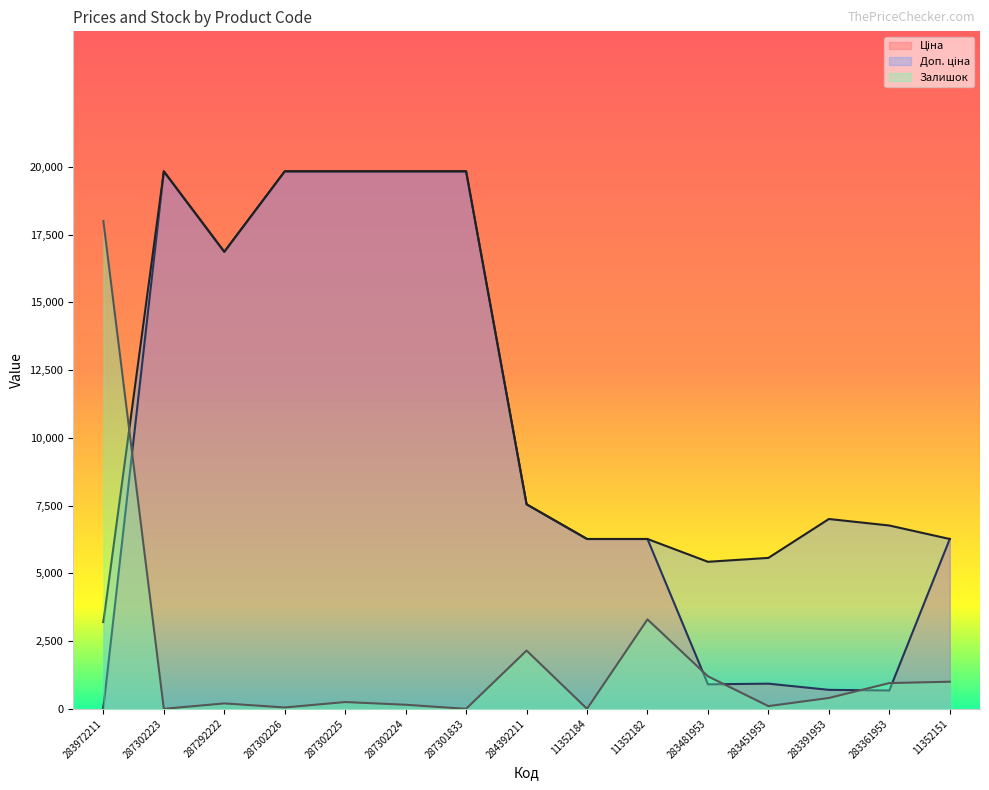

At which category does Залишок reach its first local peak?

287292222